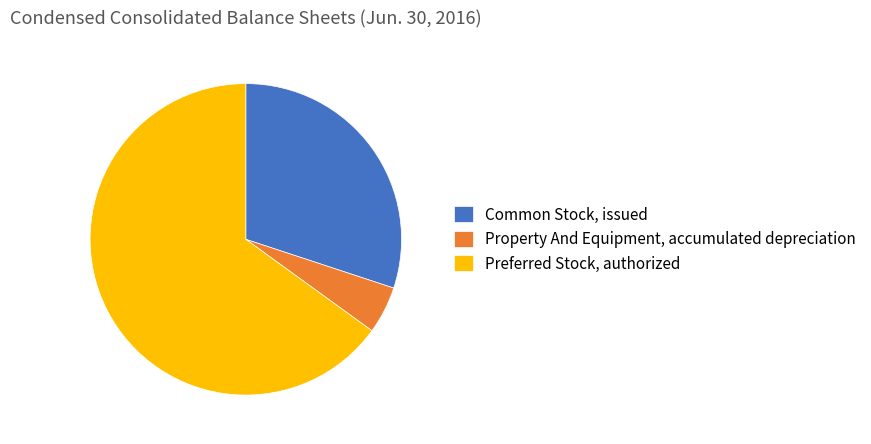

The Preferred Stock, authorized slice represents 65% of the pie. True or false?

True